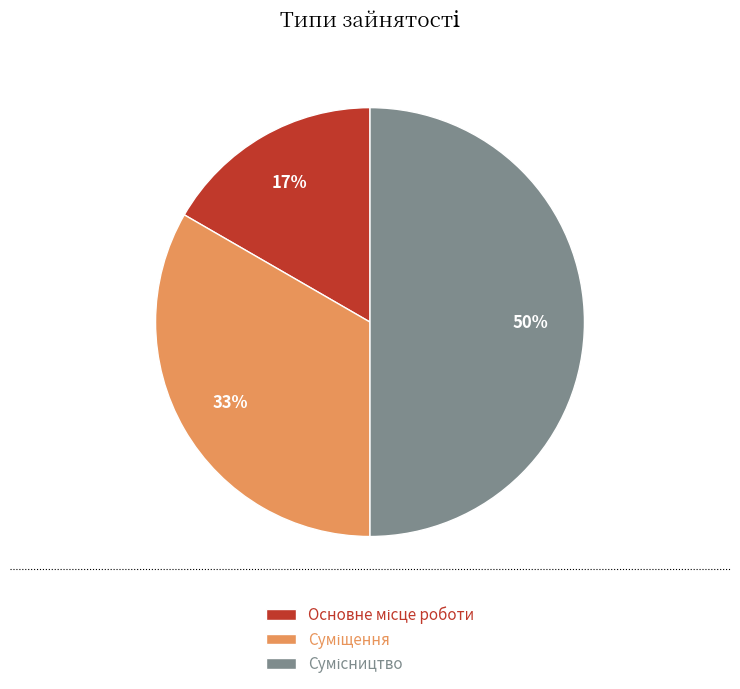

To the nearest percent, what is the average slice percentage?

33%